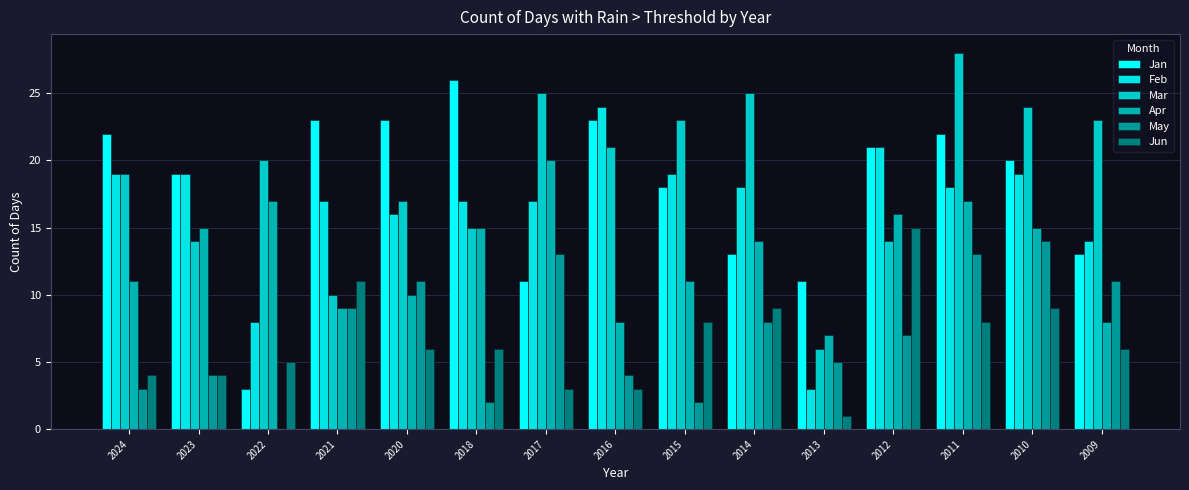

The value of Jun at 2015 is 11. True or false?

False